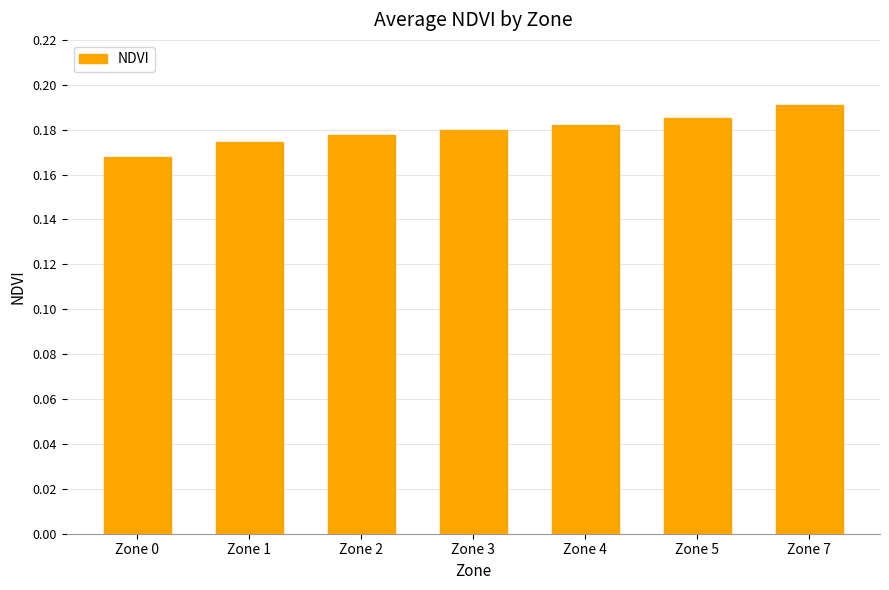

How many series are shown in this chart?

1